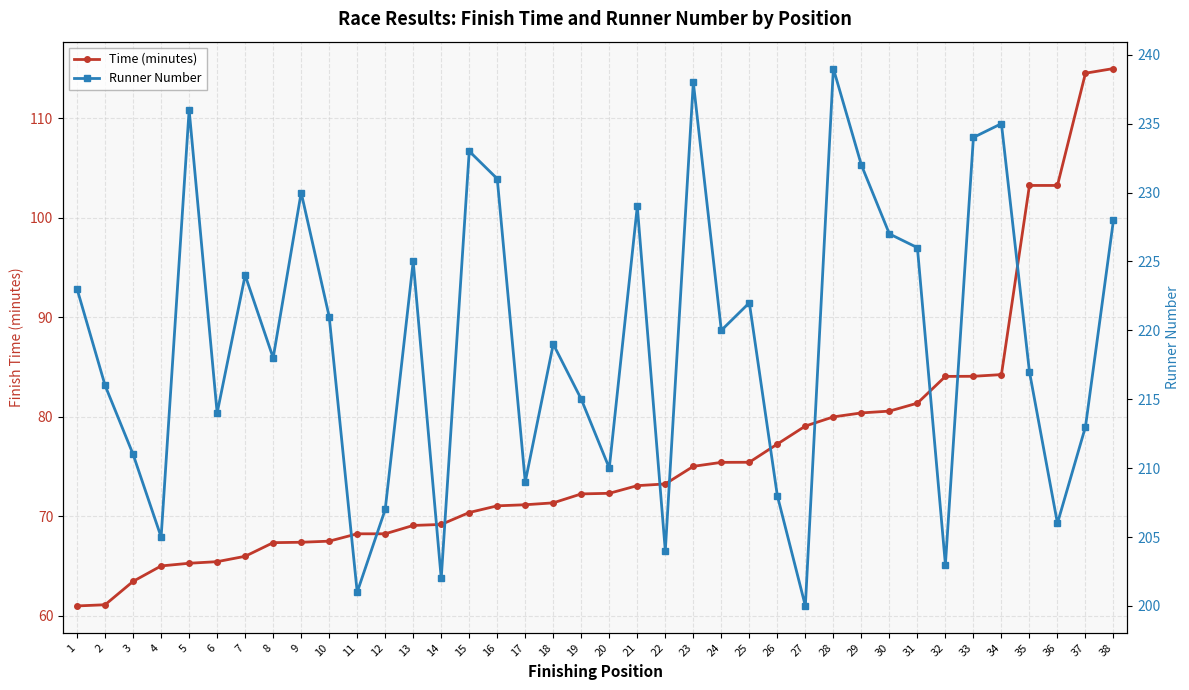

Where does the Runner Number series first go above 220?

1